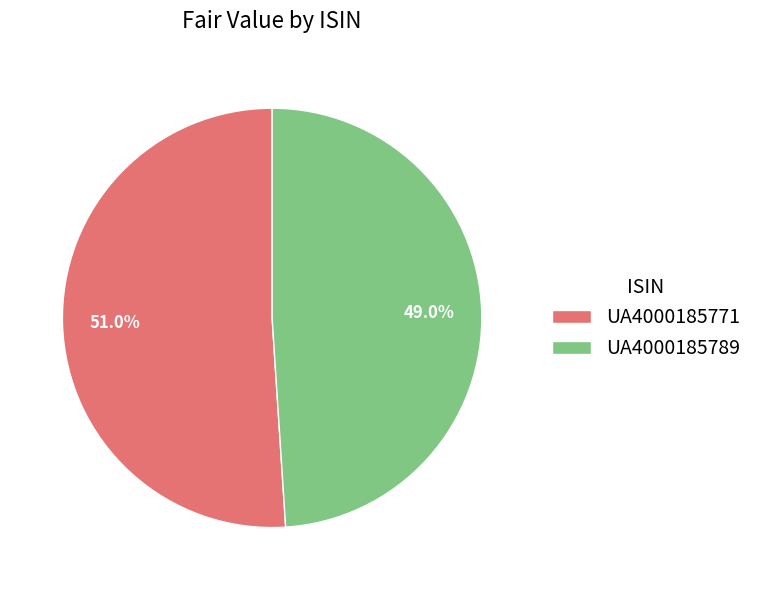

True or false: UA4000185789 accounts for 34% of the total.

False